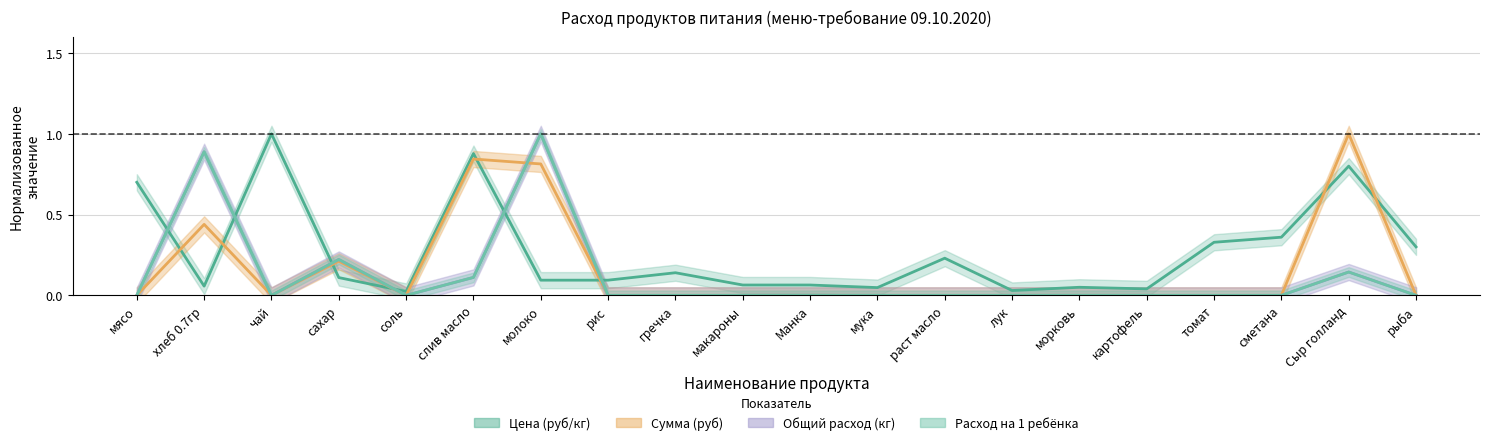

What is the label of the 16th point from the right?

соль